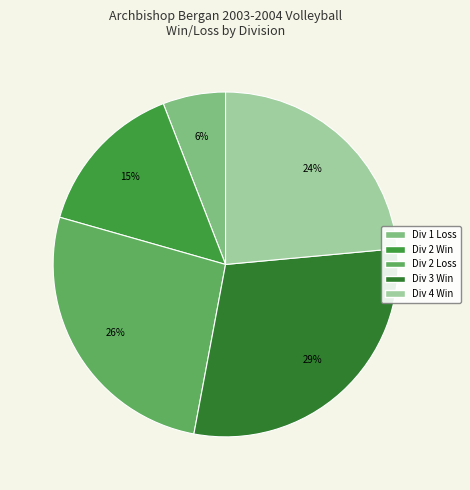

How many segments does this pie chart have?

5